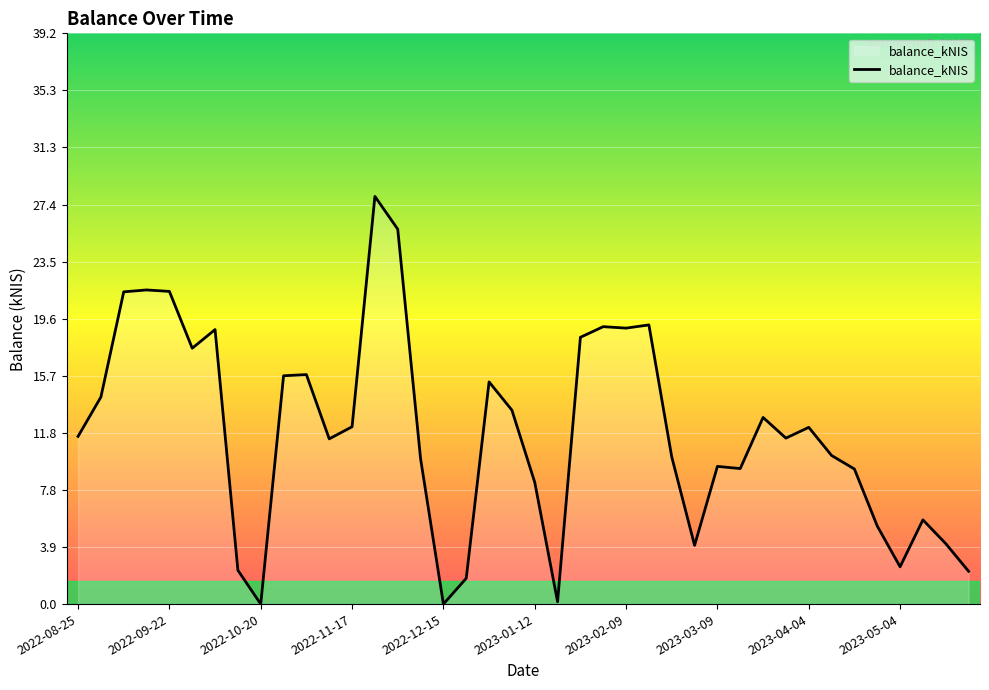

What is the difference between the maximum and minimum values?

28.0